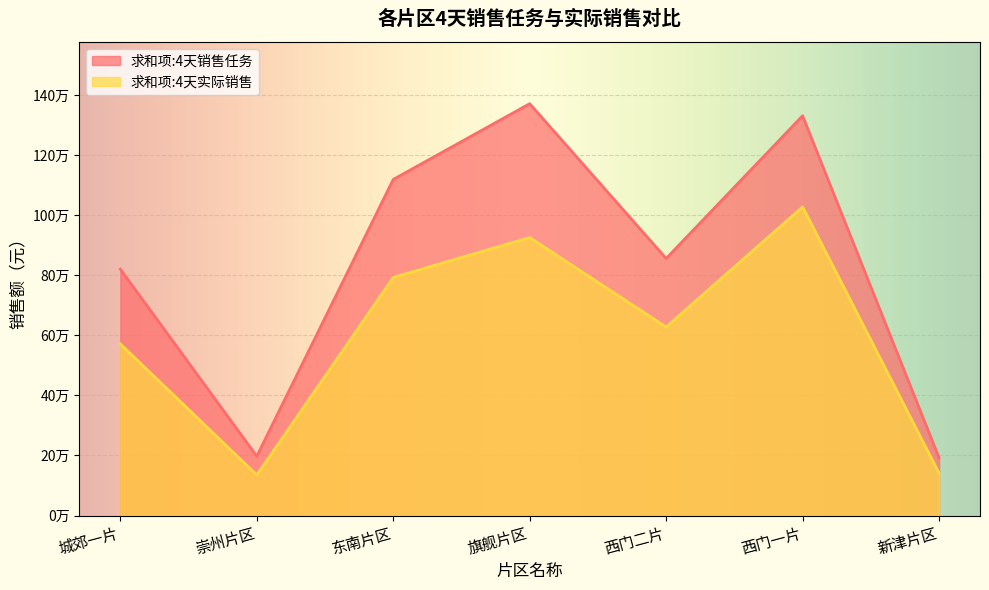

Rank the categories by 求和项:4天销售任务 value from highest to lowest.

旗舰片区, 西门一片, 东南片区, 西门二片, 城郊一片, 崇州片区, 新津片区